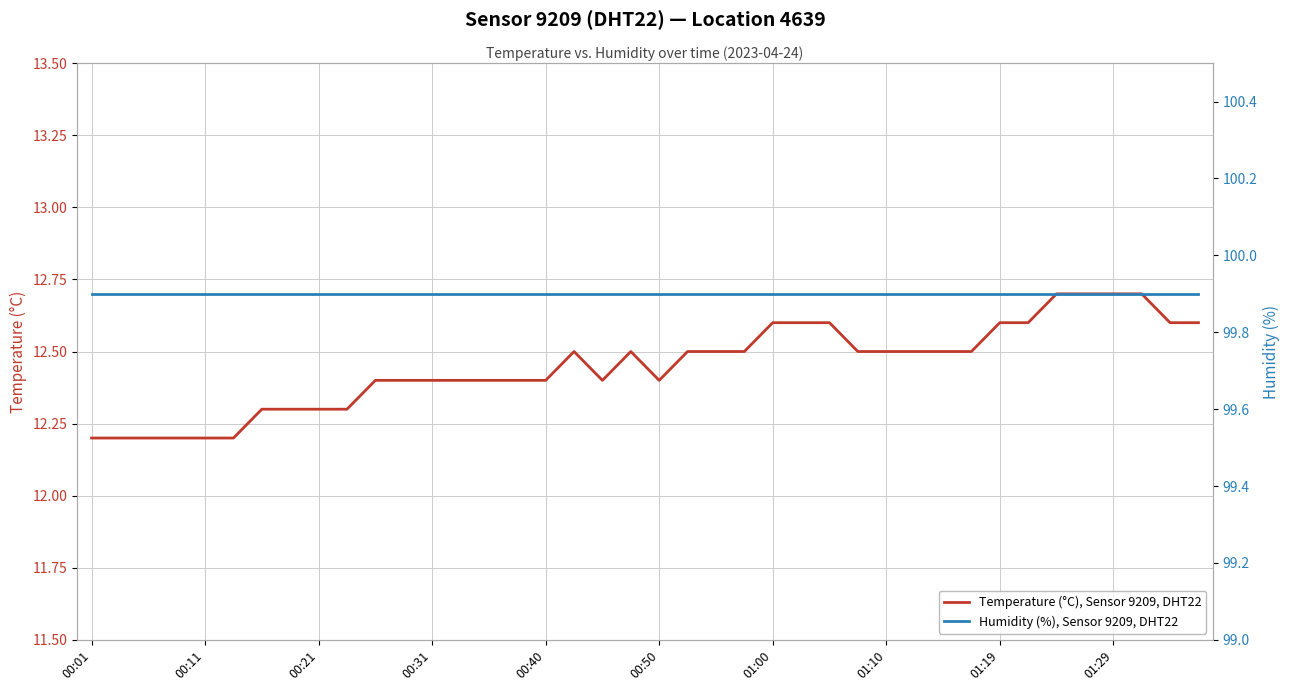

At which category does Temperature (°C), Sensor 9209, DHT22 reach its first local valley?

18